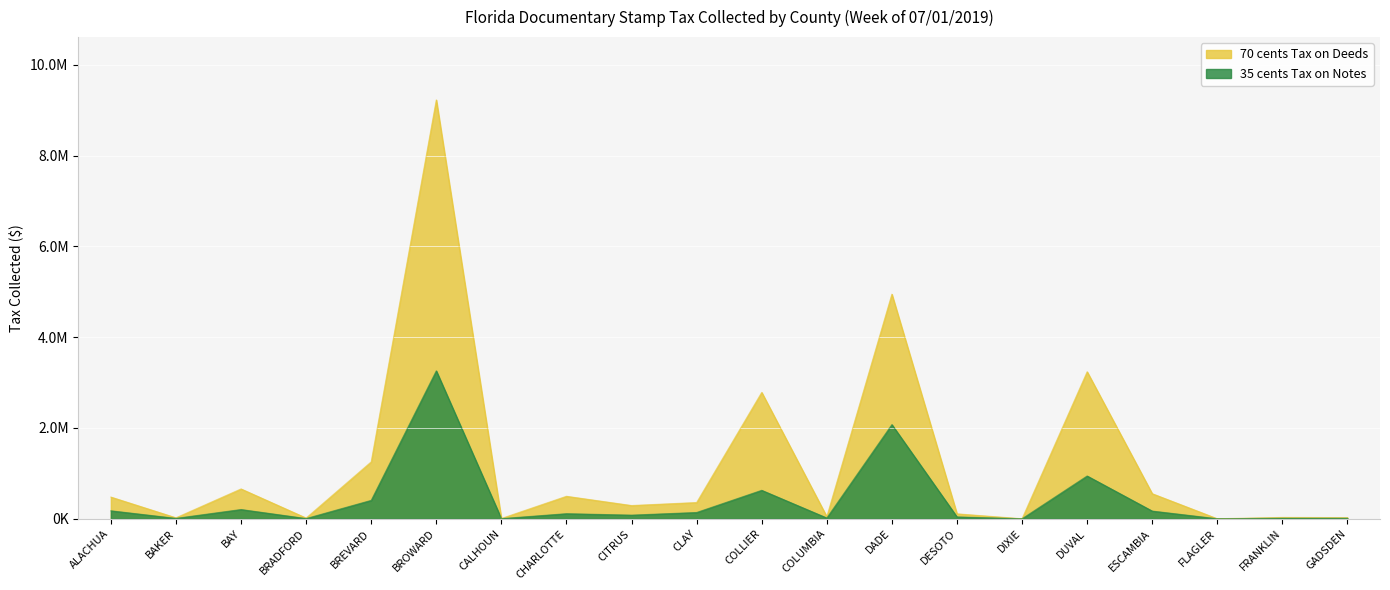

What is the sum of the 70 cents Tax on Deeds values at CITRUS and DESOTO?

399556.9